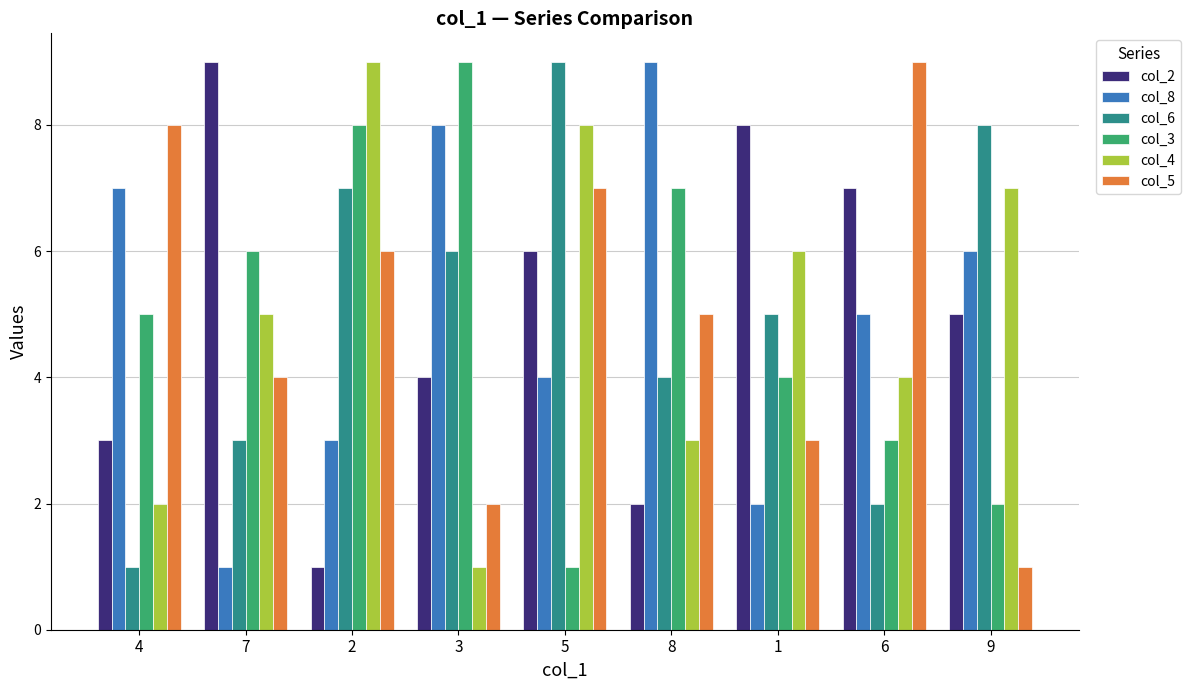

What is the label of the 3rd bar from the left?

2